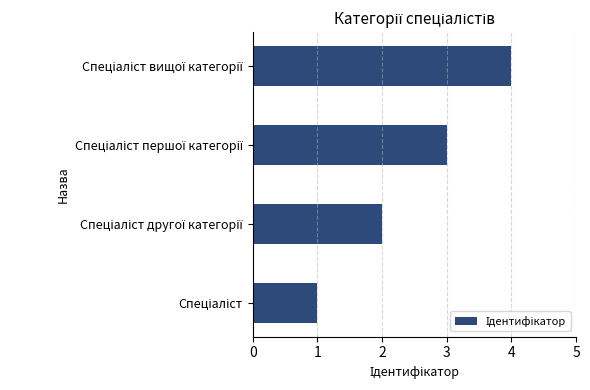

How many categories are shown in the chart?

4